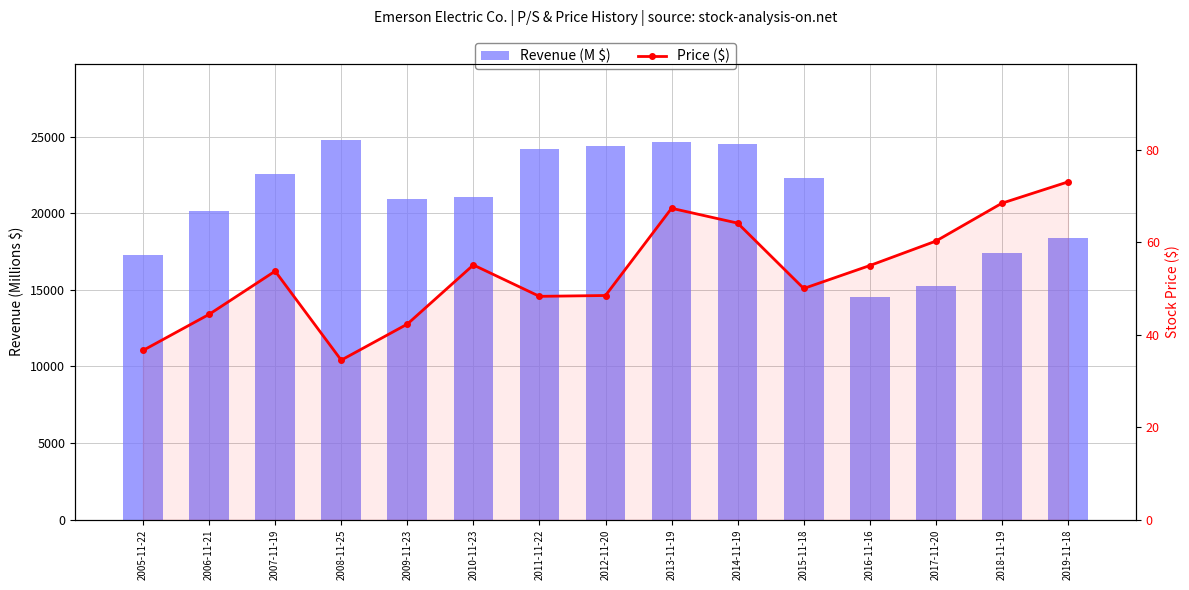

Rank the categories by Price ($) value from highest to lowest.

2019-11-18, 2018-11-19, 2013-11-19, 2014-11-19, 2017-11-20, 2010-11-23, 2016-11-16, 2007-11-19, 2015-11-18, 2012-11-20, 2011-11-22, 2006-11-21, 2009-11-23, 2005-11-22, 2008-11-25